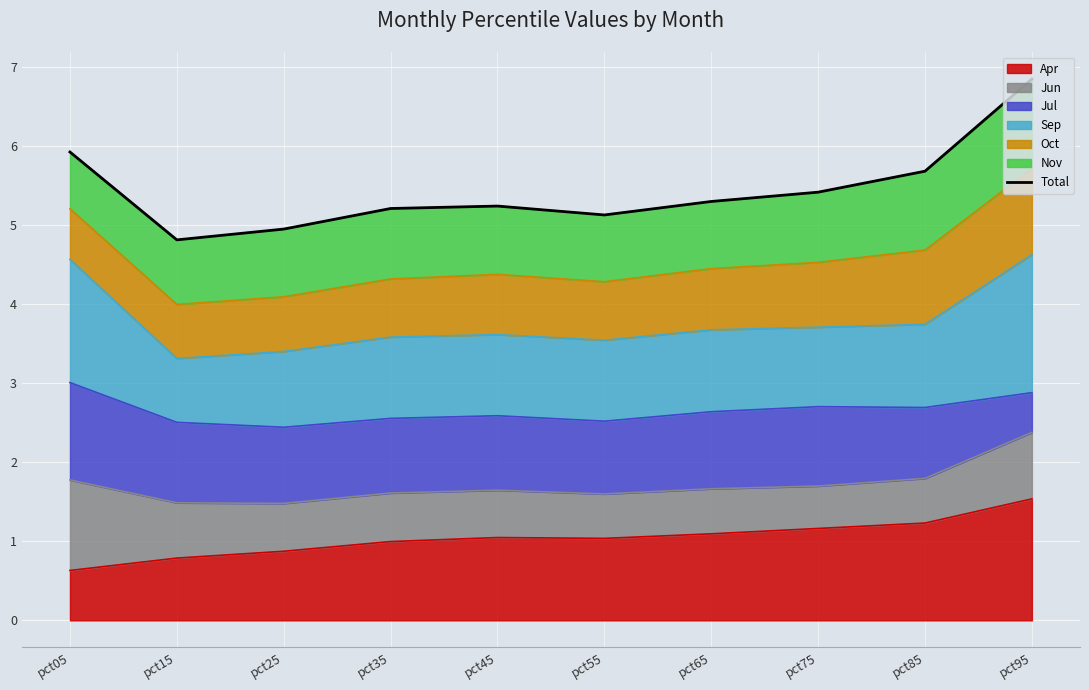

What is the average value?

5.4